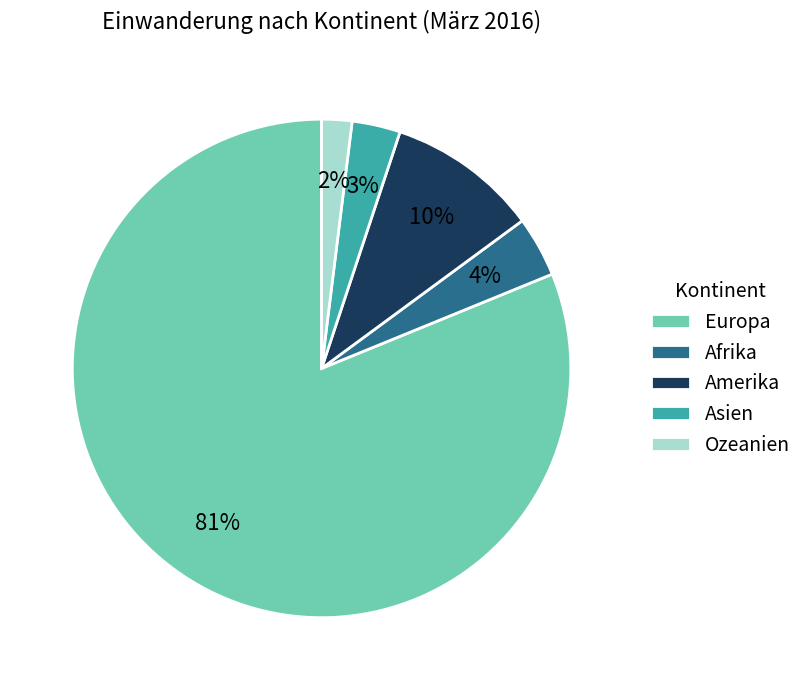

The Amerika slice represents 21% of the pie. True or false?

False